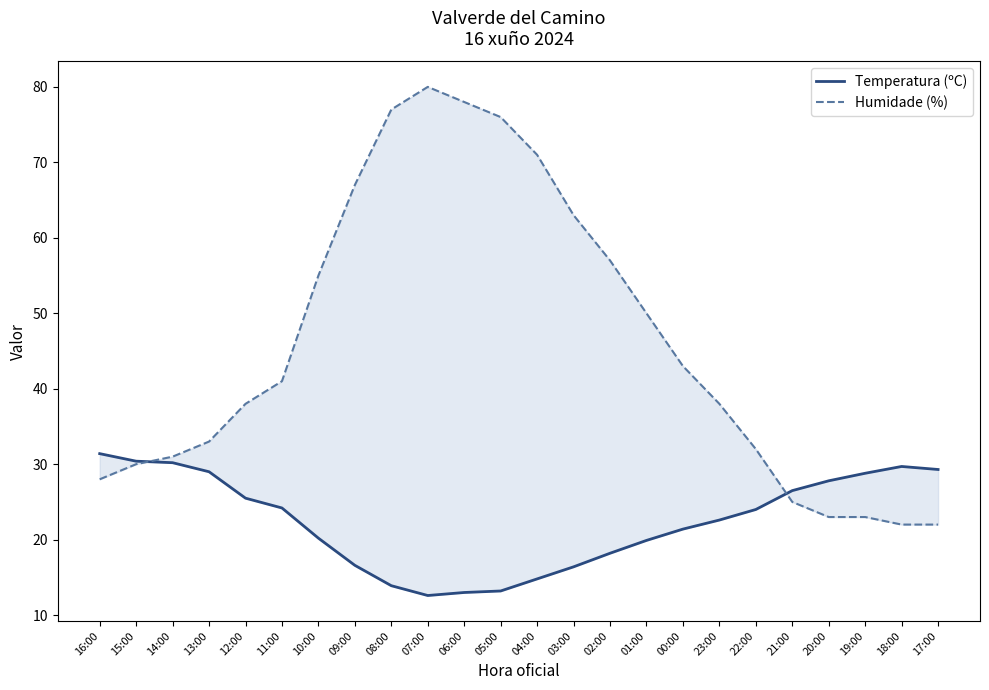

At which category does Temperatura (ºC) reach its first local peak?

18:00